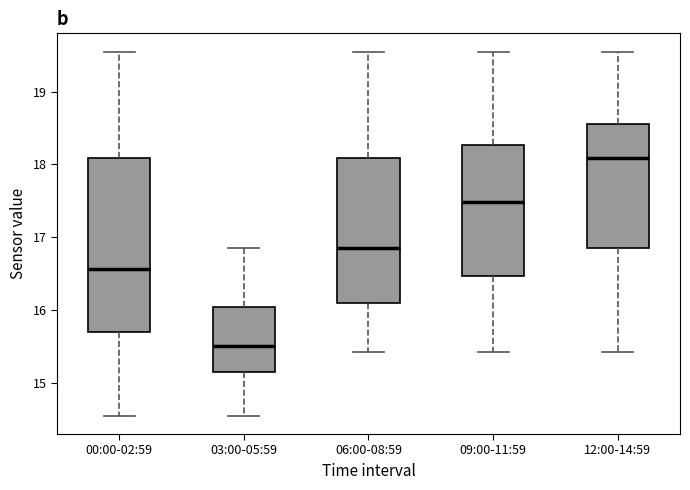

Which box is the tallest, from its lower edge to its upper edge?

00:00-02:59